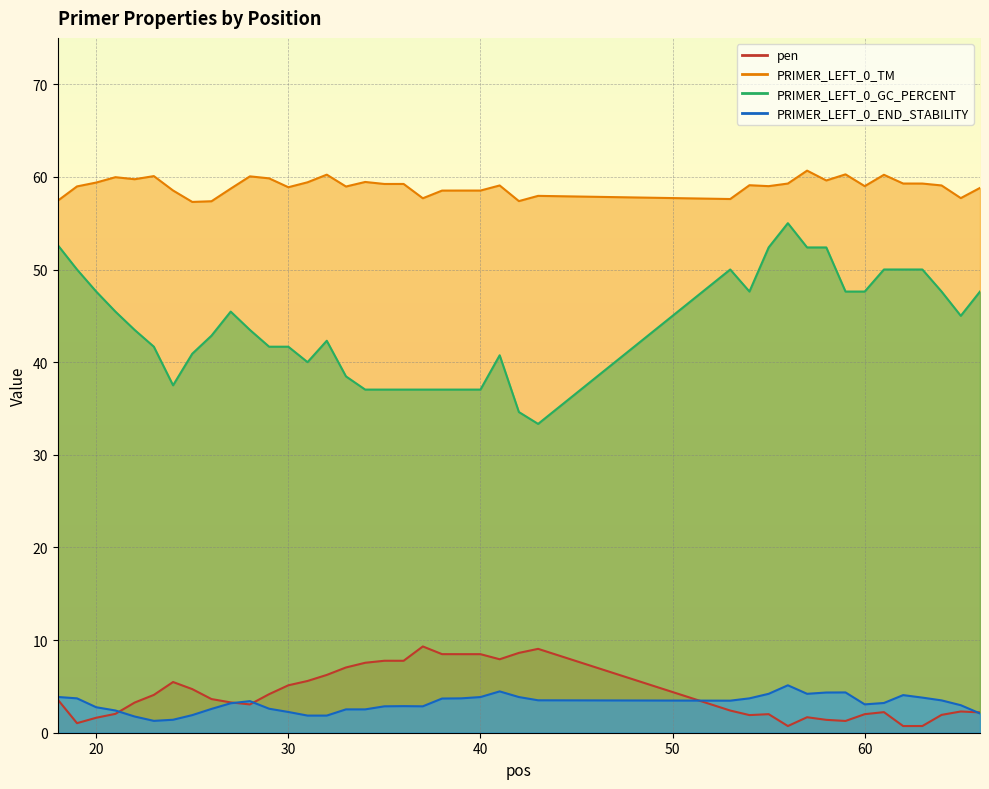

Which has a higher value, 33 or 42?

42